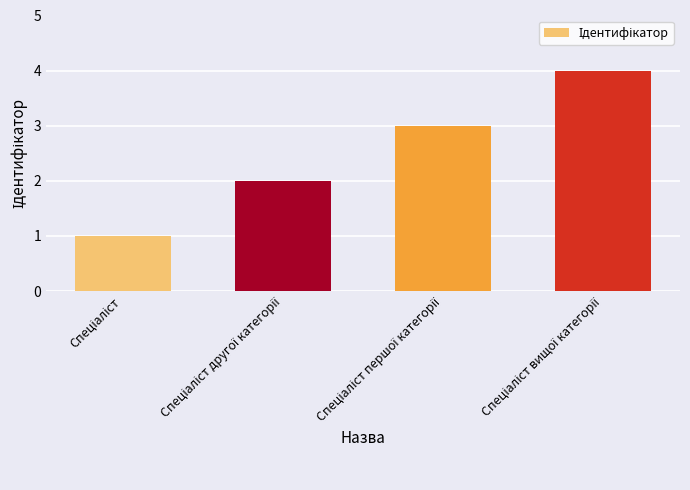

What is the maximum value shown in the chart?

4